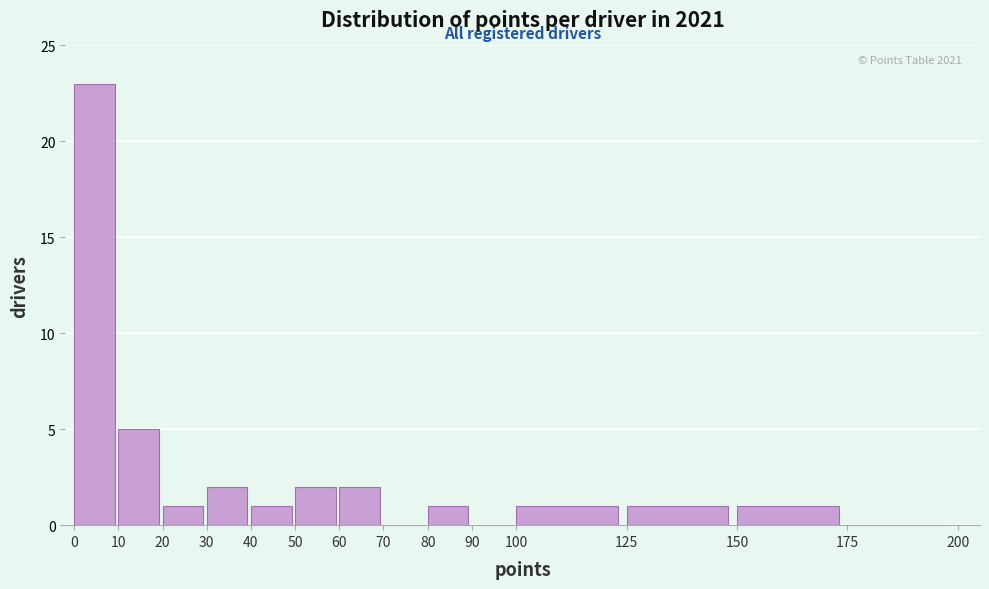

Over which range of the x-axis is the bar tallest?

0 to 10